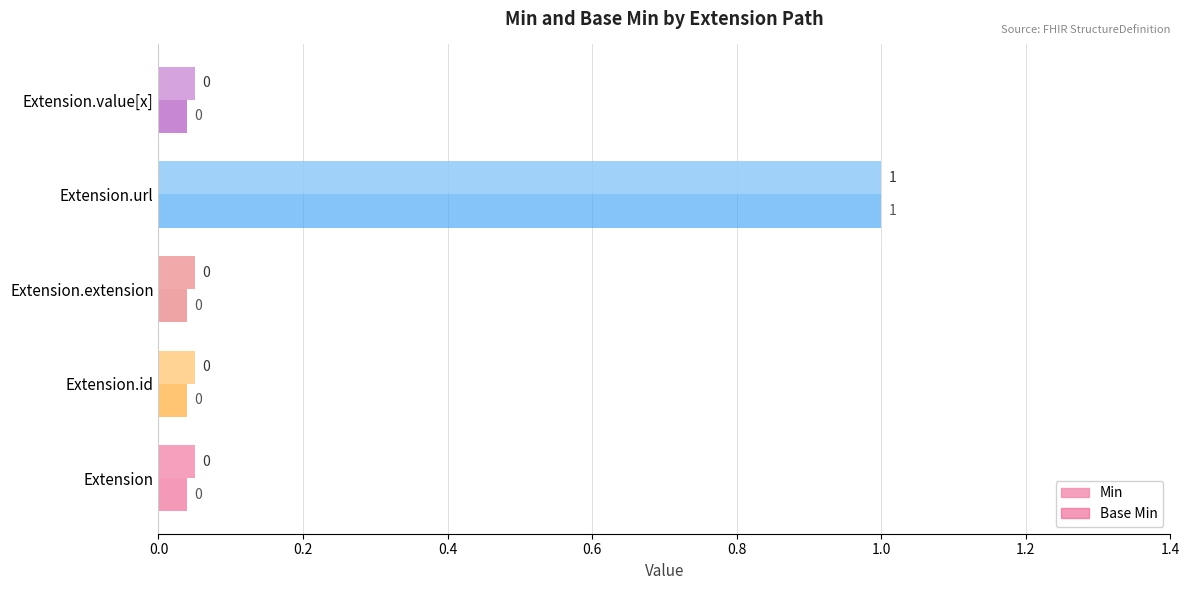

The value of Min at Extension.value[x] is 1. True or false?

False